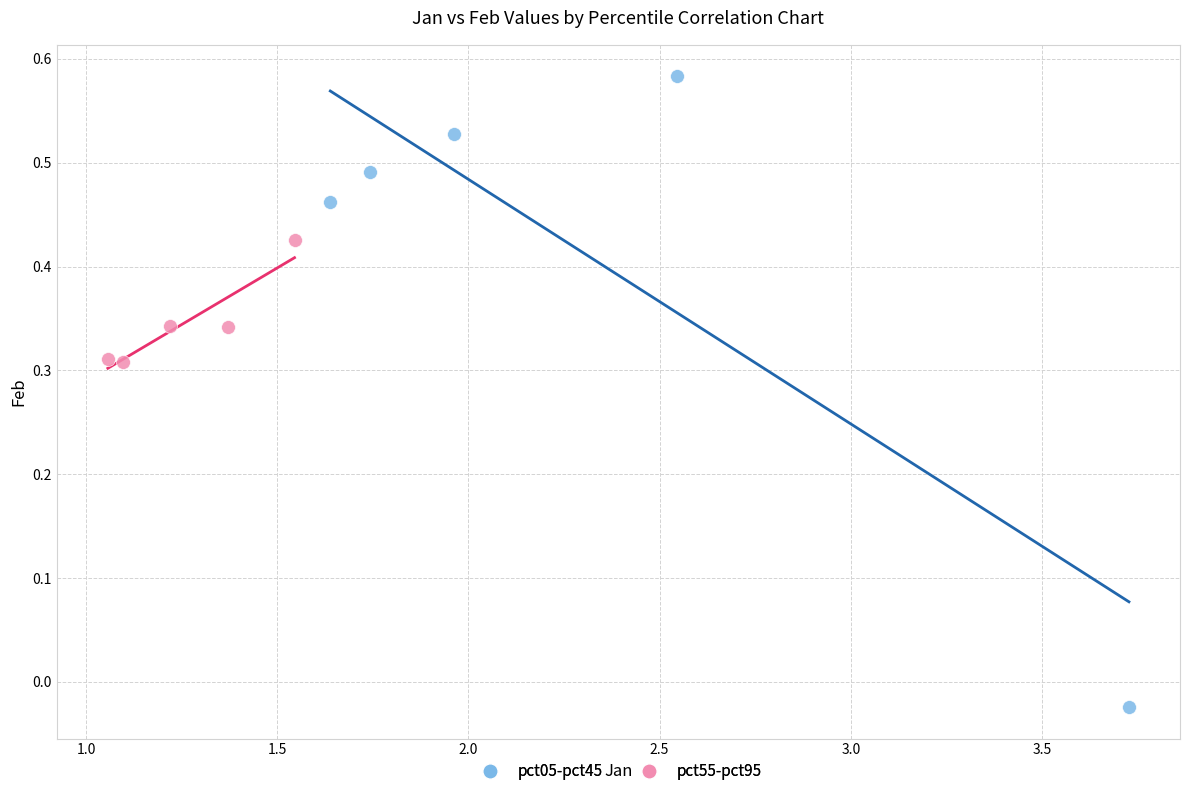

Which series reaches the minimum Y coordinate?

pct05-pct45